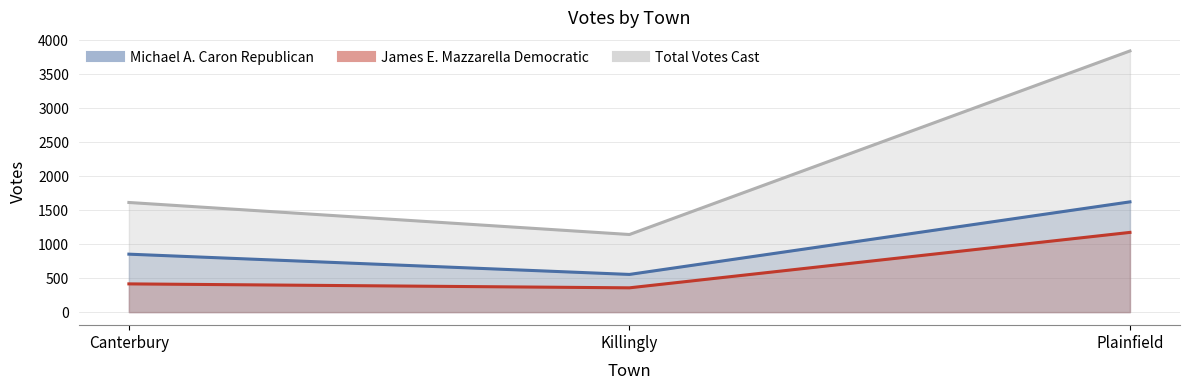

At which label does James E. Mazzarella Democratic first exceed 415?

Plainfield